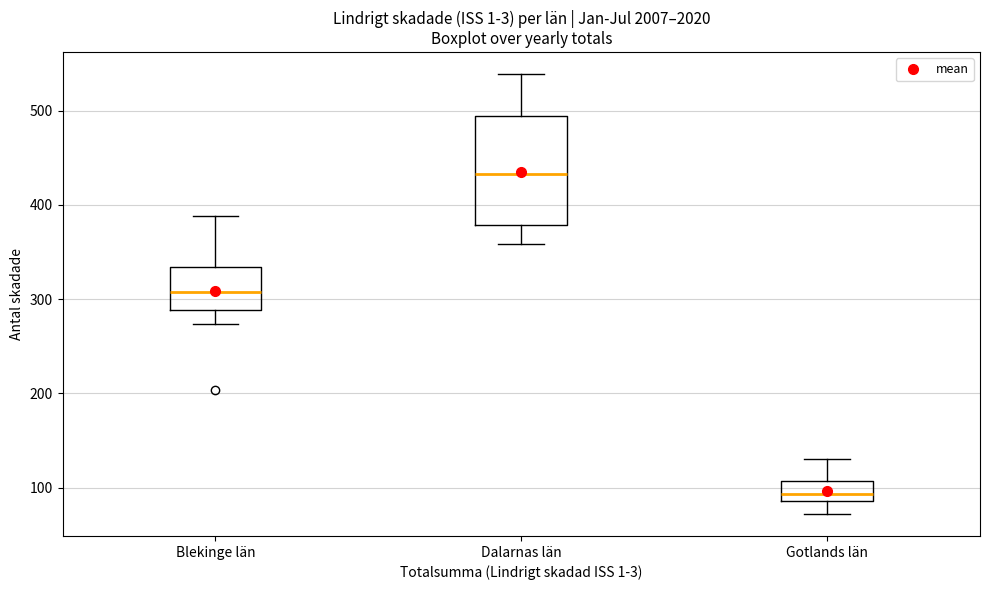

Comparing the boxes themselves (not the whiskers), which one is the tallest?

Dalarnas län